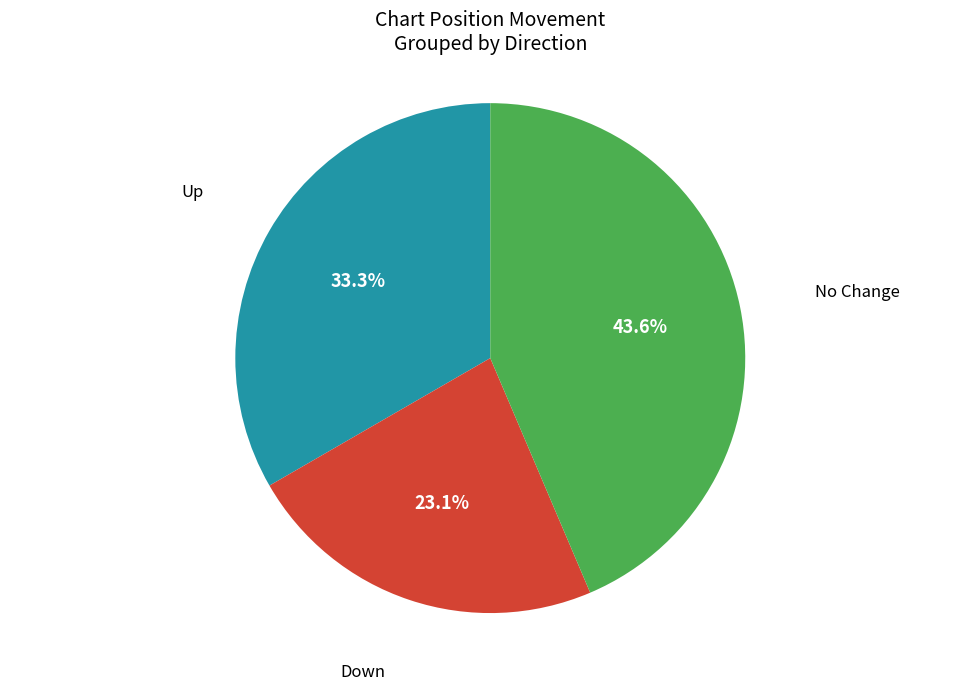

What is the total percentage of Up and No Change?

76.9%